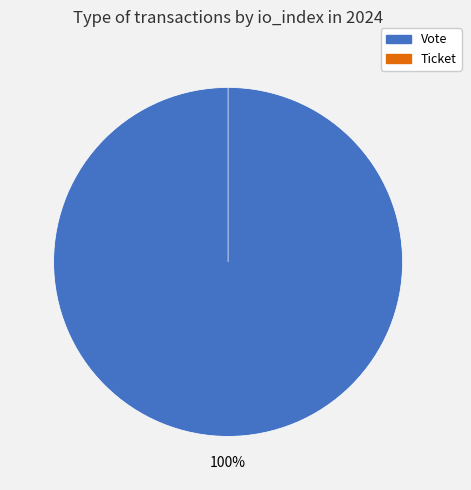

The Vote (io_index=1) slice represents 100% of the pie. True or false?

True